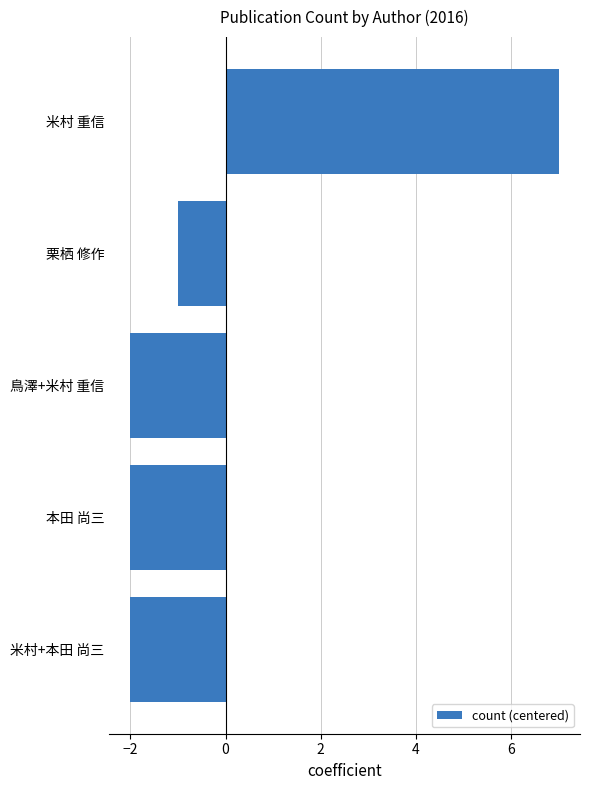

What is the difference between the maximum and minimum values?

9